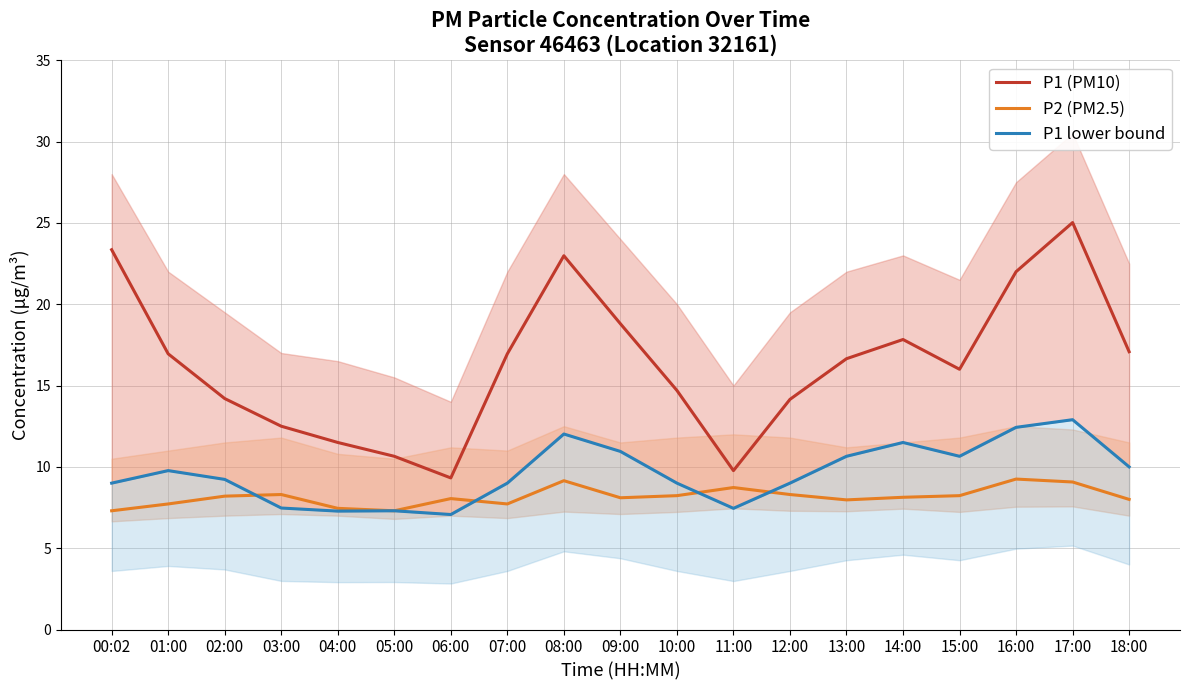

What is the spread (max minus min) of values at 08:00?

13.8